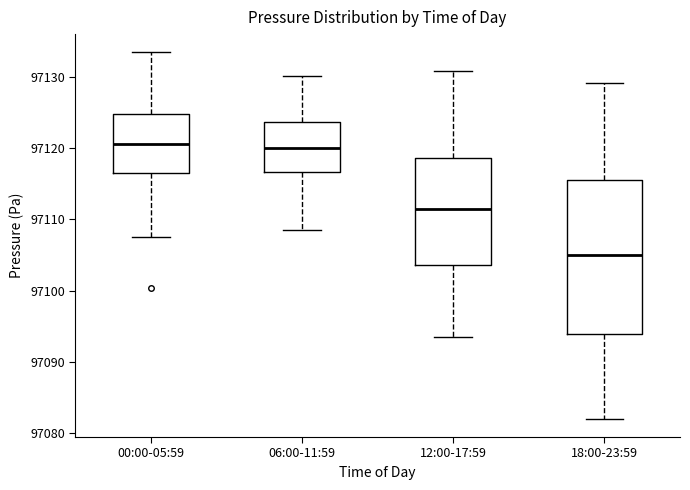

Reading left to right, transcribe this box plot: for each box, give where its median line is, the range the box spans, and where its two whiskers end, as read against the y-axis. The values are not printed on the chart, so give them approximately, as read against the axis.

00:00-05:59: median 97121, box 97117 to 97125, whiskers 97108 to 97133
06:00-11:59: median 97120, box 97117 to 97124, whiskers 97109 to 97130
12:00-17:59: median 97111, box 97104 to 97119, whiskers 97094 to 97131
18:00-23:59: median 97105, box 97094 to 97116, whiskers 97082 to 97129